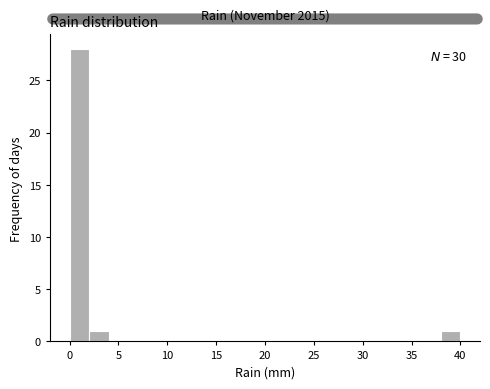

Over which range of the x-axis is the bar tallest?

0 to 2